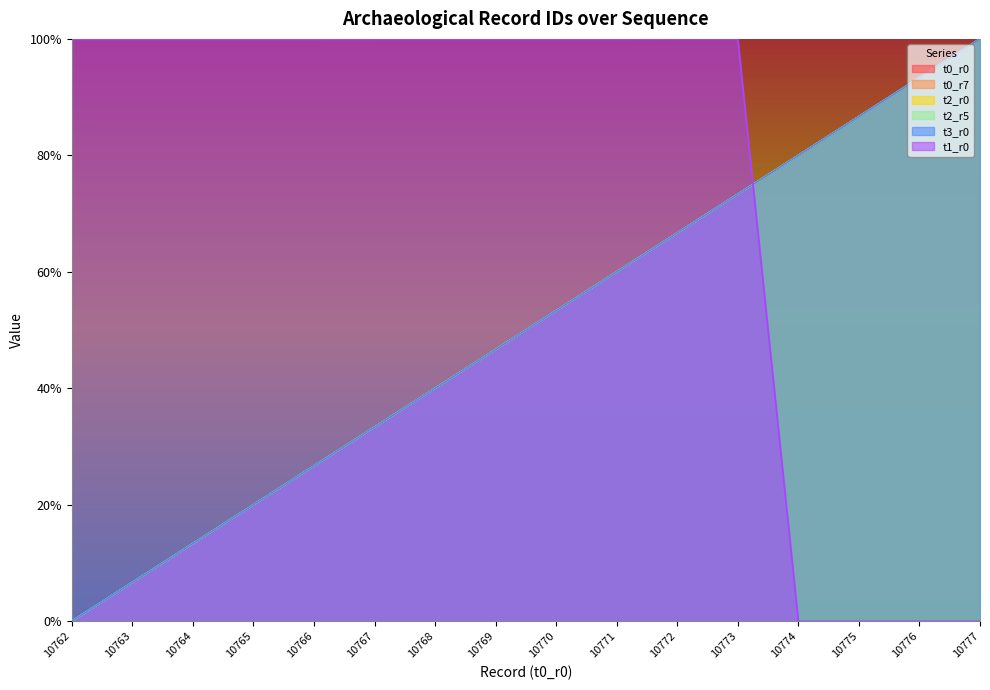

How many lines are shown in the chart?

6